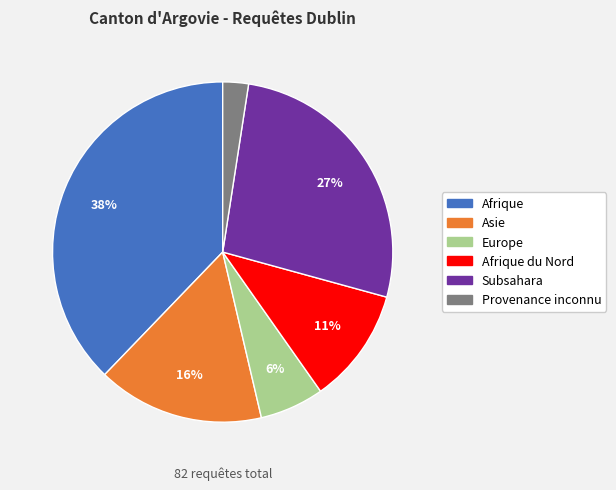

Count the number of slices in the pie.

6